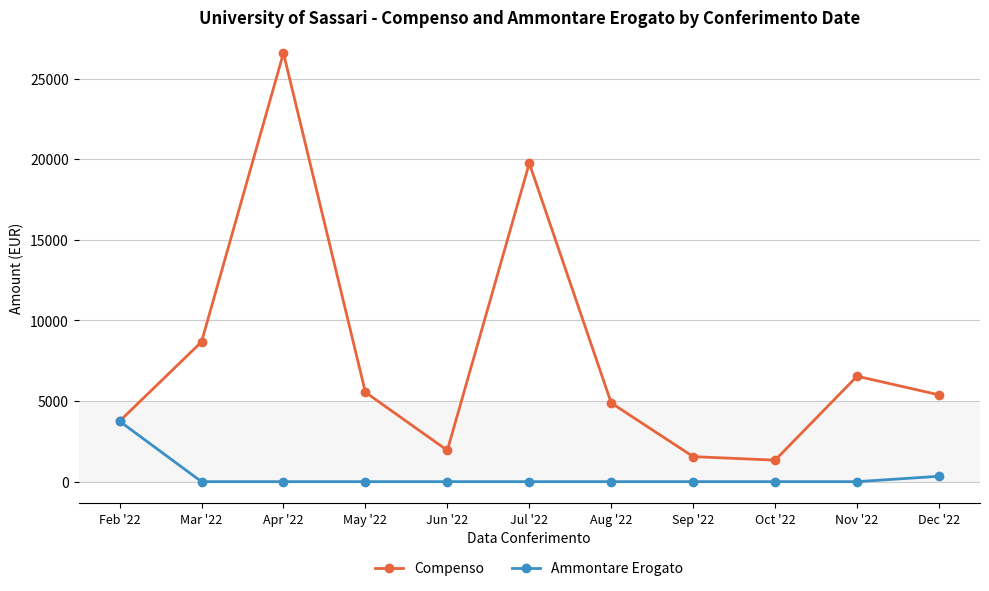

How many lines are shown in the chart?

2